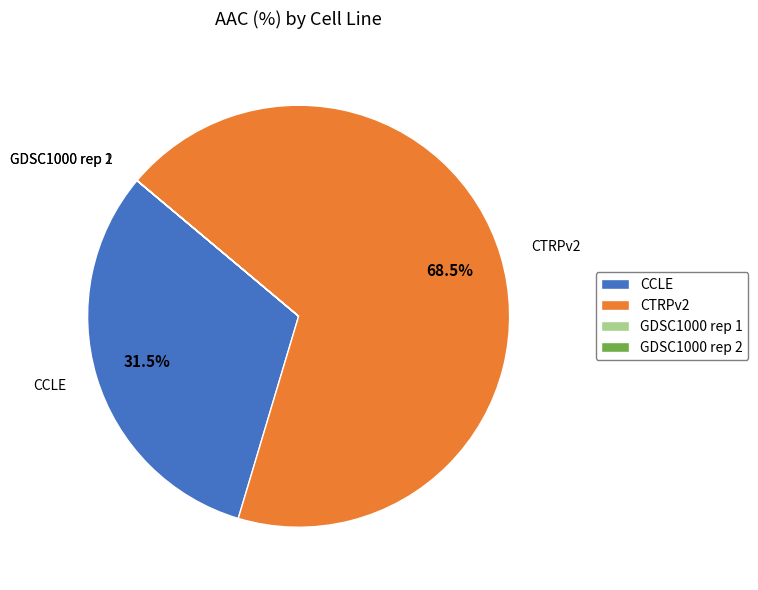

Which has a higher value, CTRPv2 or CCLE?

CTRPv2